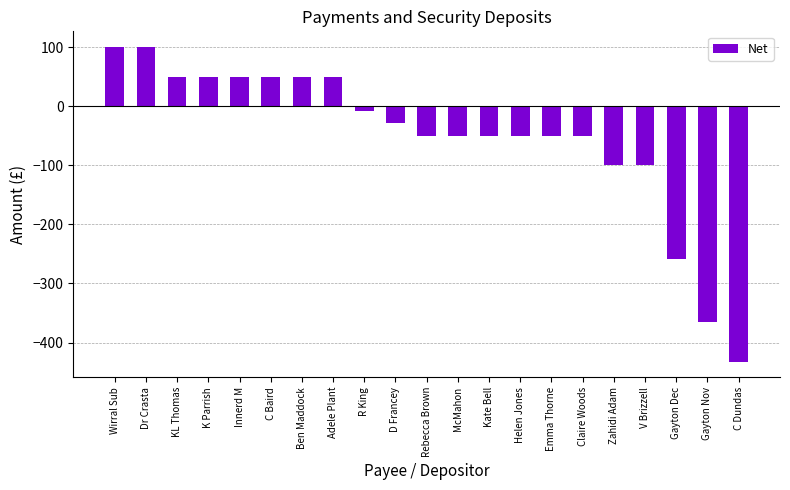

At which label does the data first exceed -50?

Wirral Sub